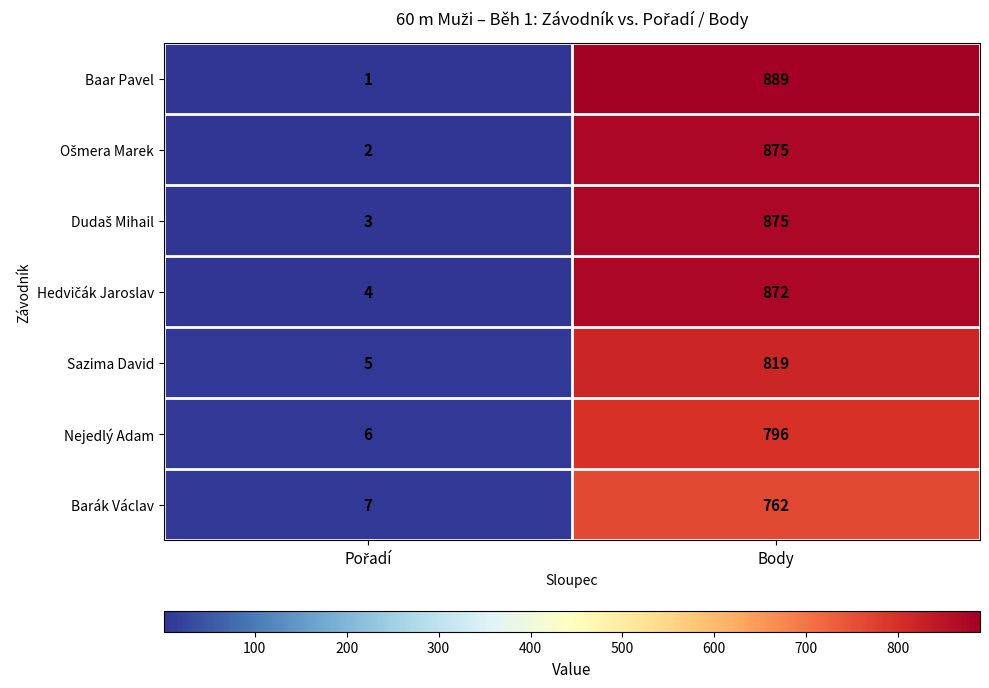

Which series has the largest range (max minus min)?

Baar Pavel